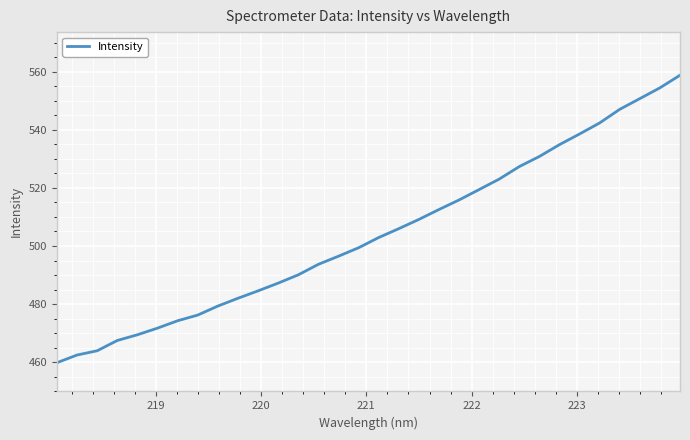

What is the difference between the maximum and minimum values?

98.9